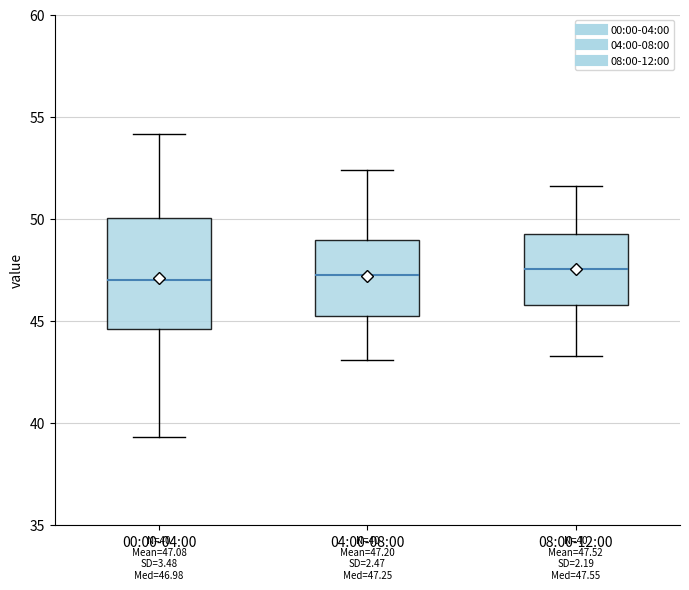

Which box is the tallest, from its lower edge to its upper edge?

00:00-04:00